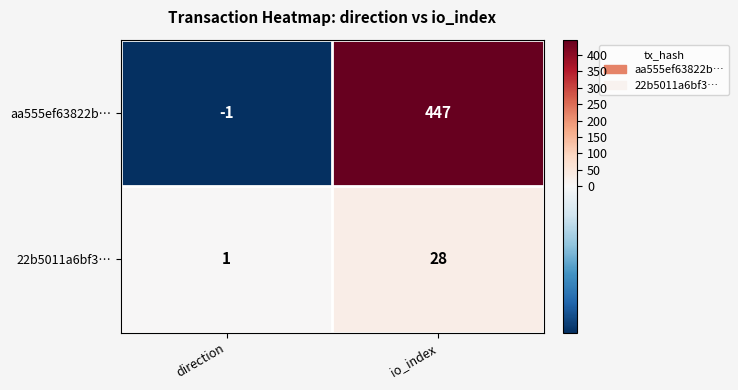

What is the minimum value shown in the chart?

-1